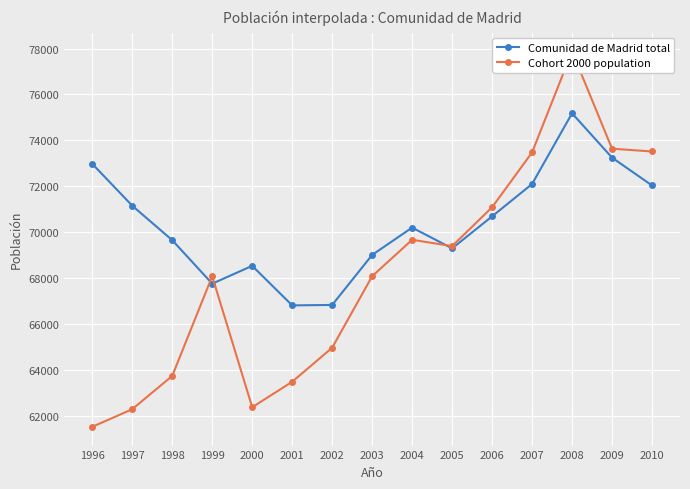

The Comunidad de Madrid total series shows 112801 at 1997. True or false?

False